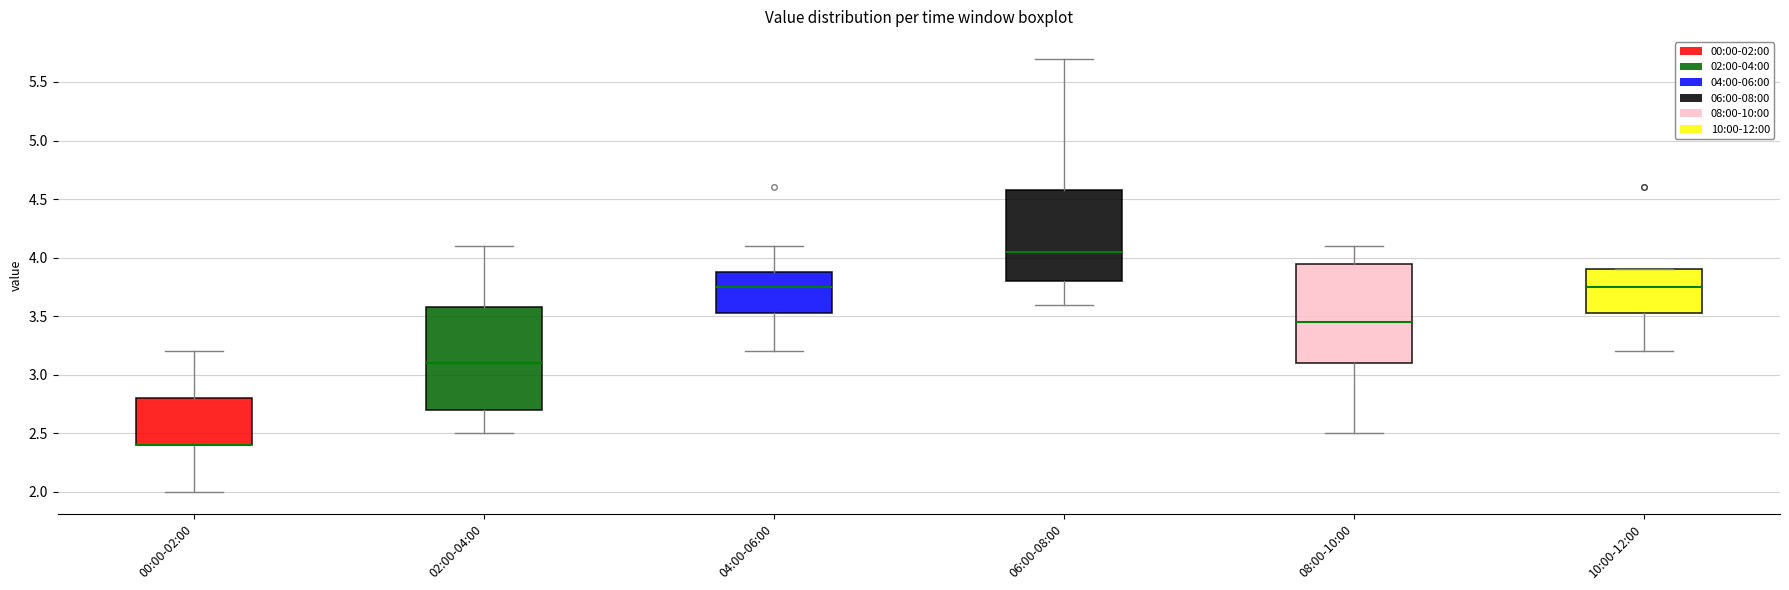

Reading left to right, read every box against the y-axis: the position of its median line, the range the box covers, and the ends of its whiskers. The values are not printed on the chart, so give them approximately, as read against the axis.

00:00-02:00: median 2.40 (drawn on the box's lower edge), box 2.40 to 2.80, whiskers 2.00 to 3.20
02:00-04:00: median 3.10, box 2.70 to 3.60, whiskers 2.50 to 4.10
04:00-06:00: median 3.75, box 3.55 to 3.90, whiskers 3.20 to 4.10
06:00-08:00: median 4.05, box 3.80 to 4.60, whiskers 3.60 to 5.70
08:00-10:00: median 3.45, box 3.10 to 3.95, whiskers 2.50 to 4.10
10:00-12:00: median 3.75, box 3.55 to 3.90, whiskers 3.20 to 3.90